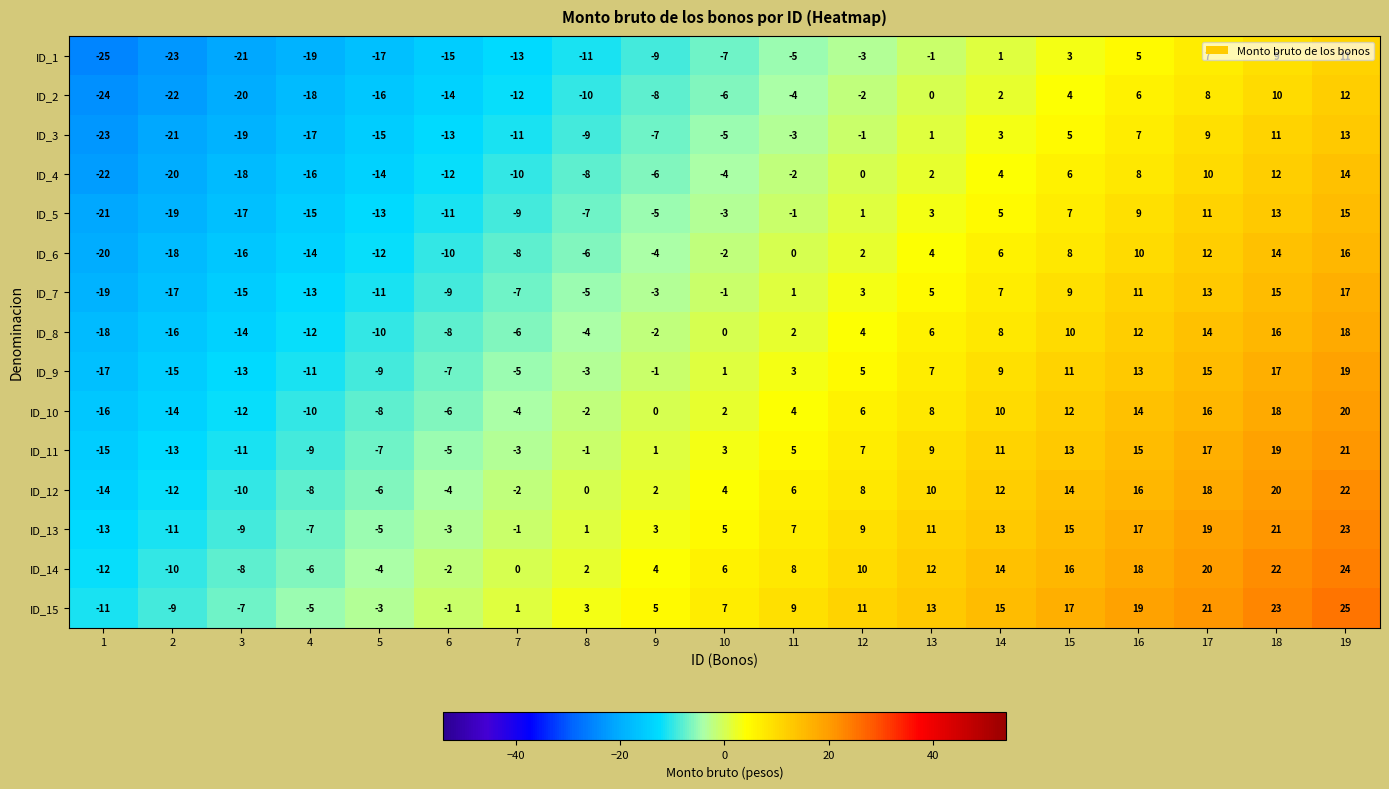

Rank the series by their maximum value, from lowest to highest.

ID_1, ID_2, ID_3, ID_4, ID_5, ID_6, ID_7, ID_8, ID_9, ID_10, ID_11, ID_12, ID_13, ID_14, ID_15